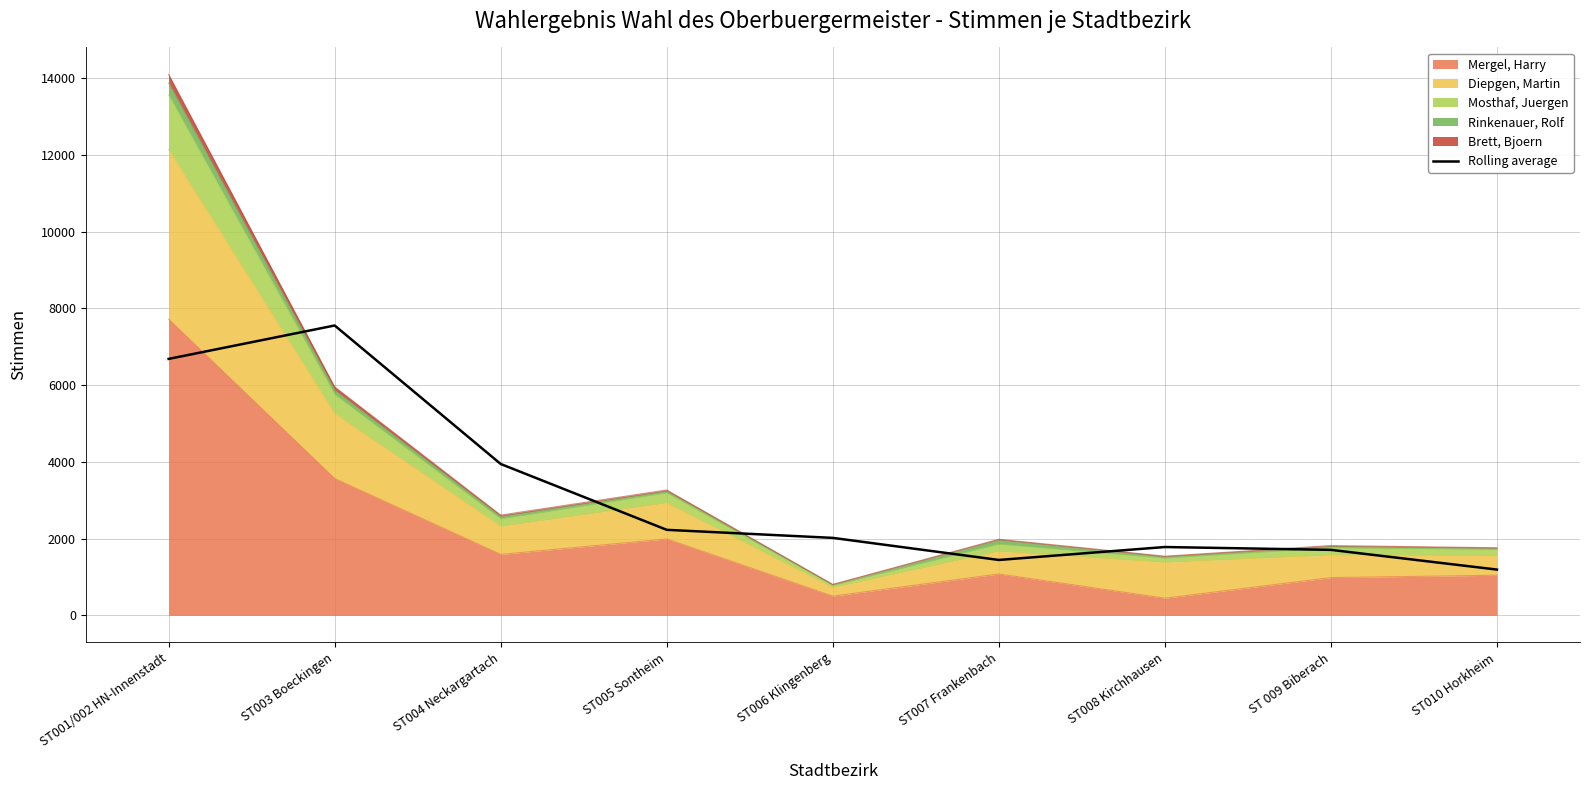

What is the value of the 3rd point from the left?

3943.7